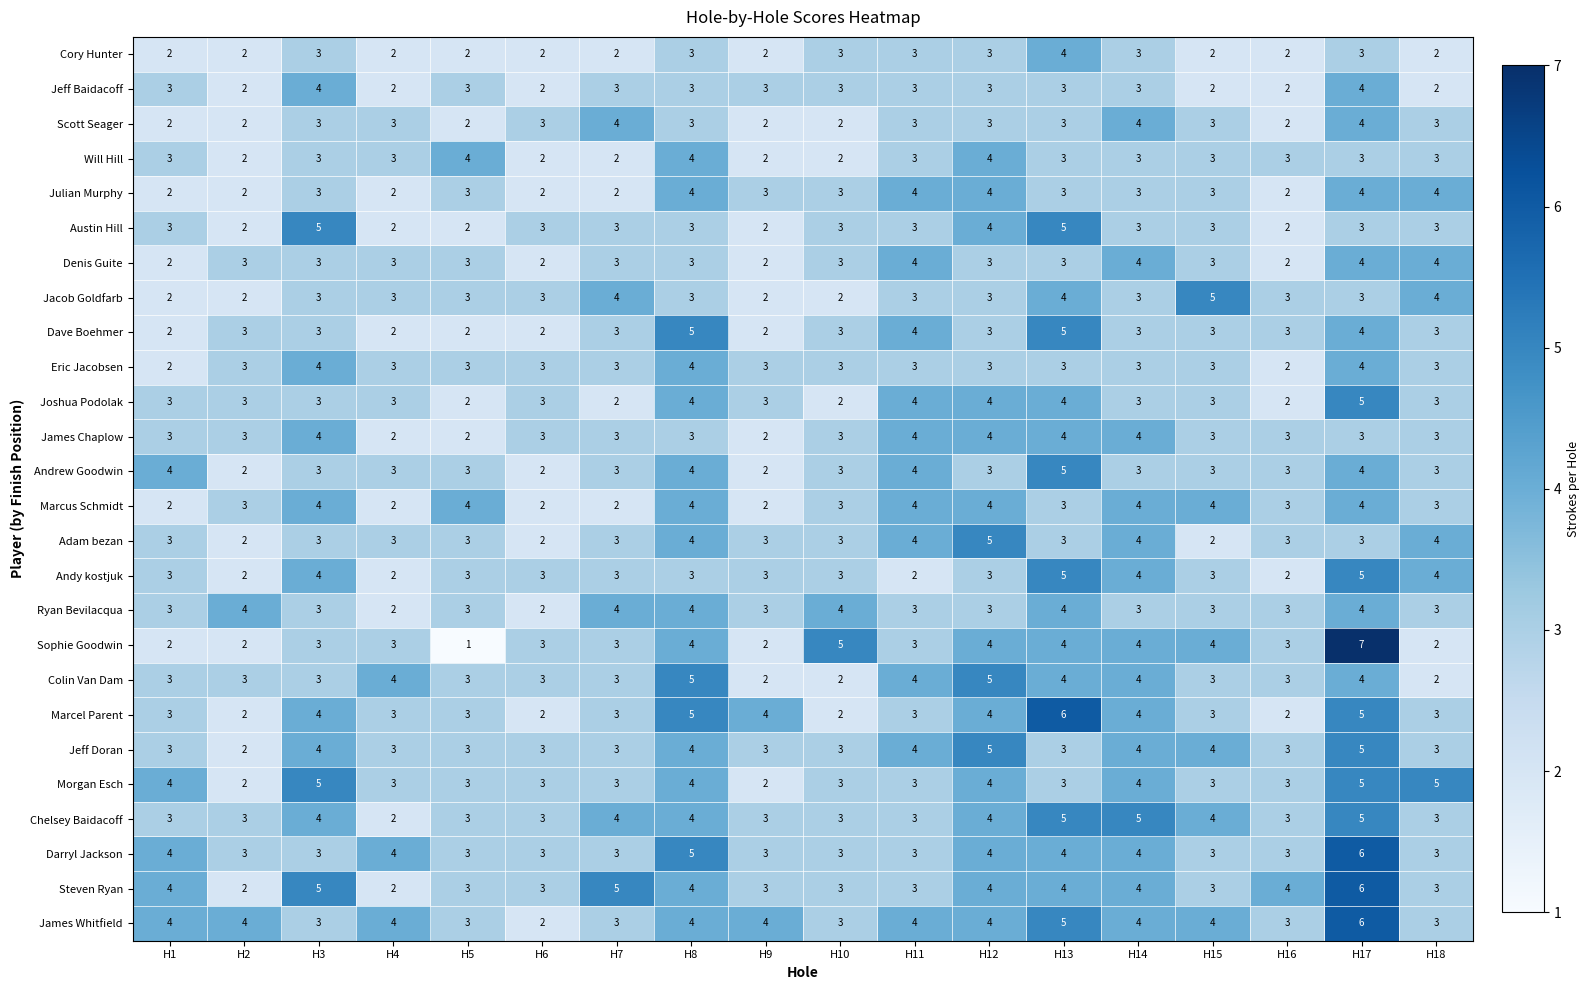

What is the spread (max minus min) of values at H7?

3